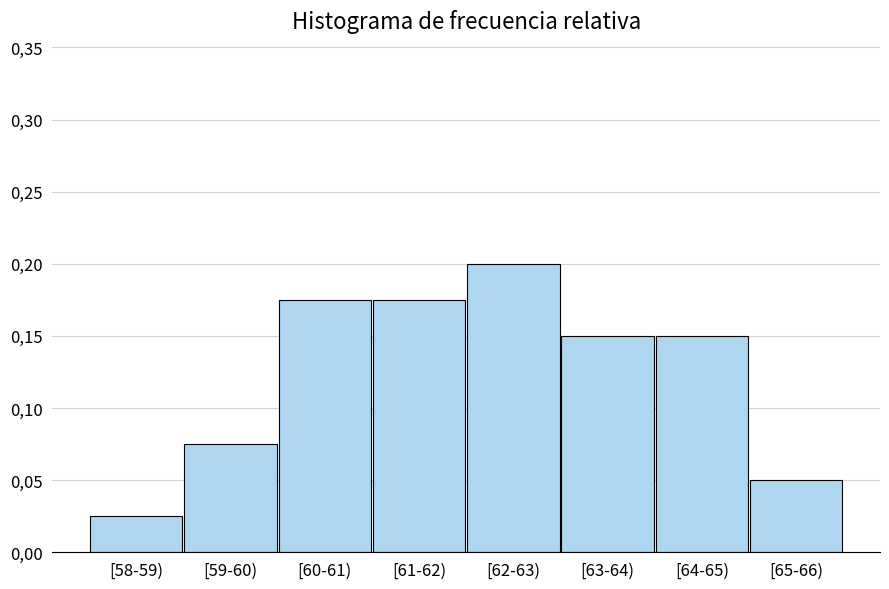

Are the bars horizontal?

No